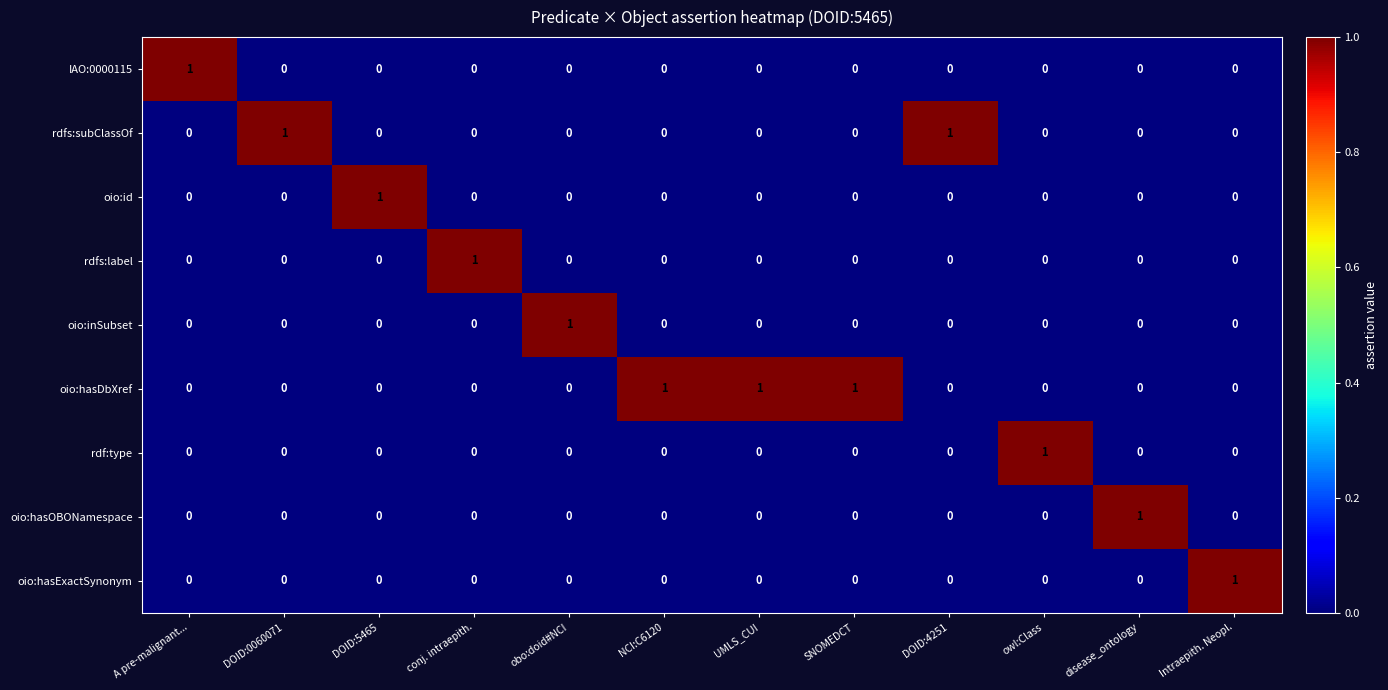

The oio:hasExactSynonym series shows 1 at Intraepith. Neopl.. True or false?

True